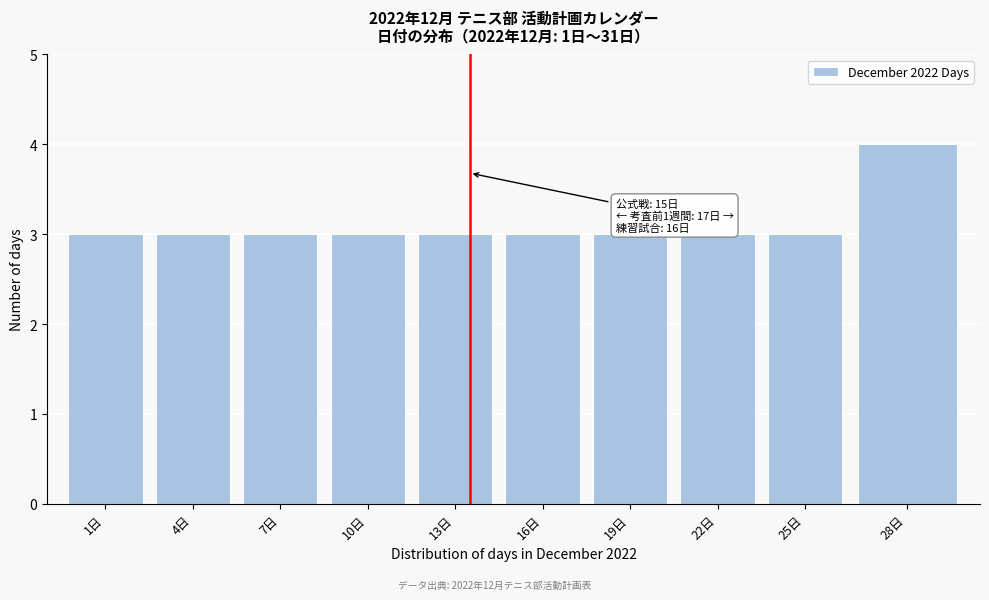

Reading right to left, extract all data points from this chart.

28日=4	25日=3	22日=3	19日=3	16日=3	13日=3	10日=3	7日=3	4日=3	1日=3